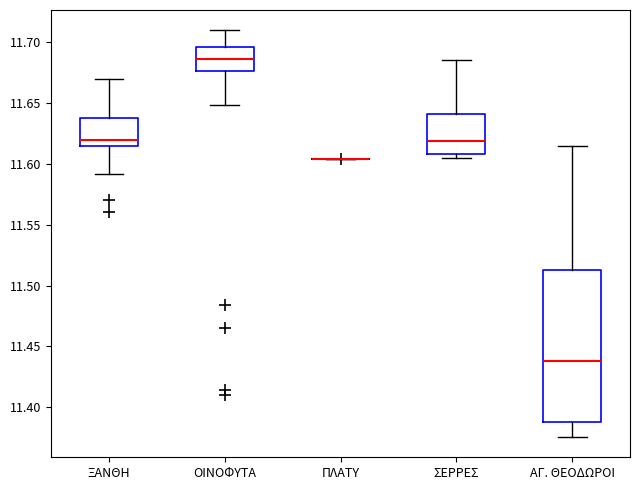

Reading left to right, transcribe this box plot: for each box, give where its median line is, the range the box spans, and where its two whiskers end, as read against the y-axis. The values are not printed on the chart, so give them approximately, as read against the axis.

ΞΑΝΘΗ: median 11.620, box 11.615 to 11.635, whiskers 11.590 to 11.670
ΟΙΝΟΦΥΤΑ: median 11.685, box 11.675 to 11.695, whiskers 11.650 to 11.710
ΠΛΑΤΥ: box collapsed to a line at 11.605, whiskers 11.605 to 11.605
ΣΕΡΡΕΣ: median 11.620, box 11.610 to 11.640, whiskers 11.605 to 11.685
ΑΓ. ΘΕΟΔΩΡΟΙ: median 11.440, box 11.390 to 11.515, whiskers 11.375 to 11.615